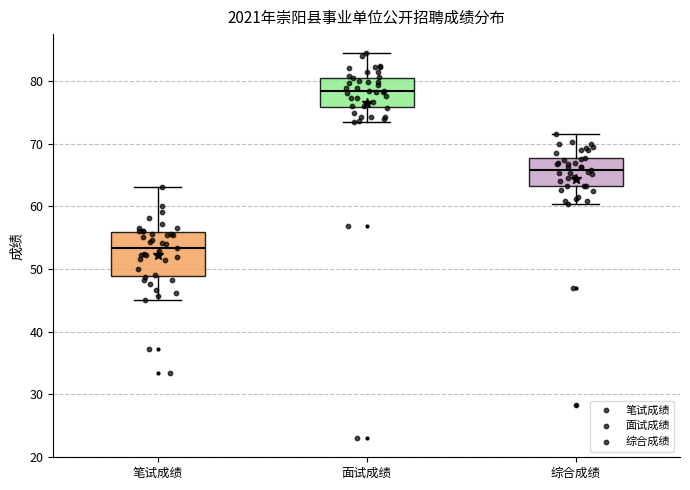

Which box has the highest median line?

面试成绩